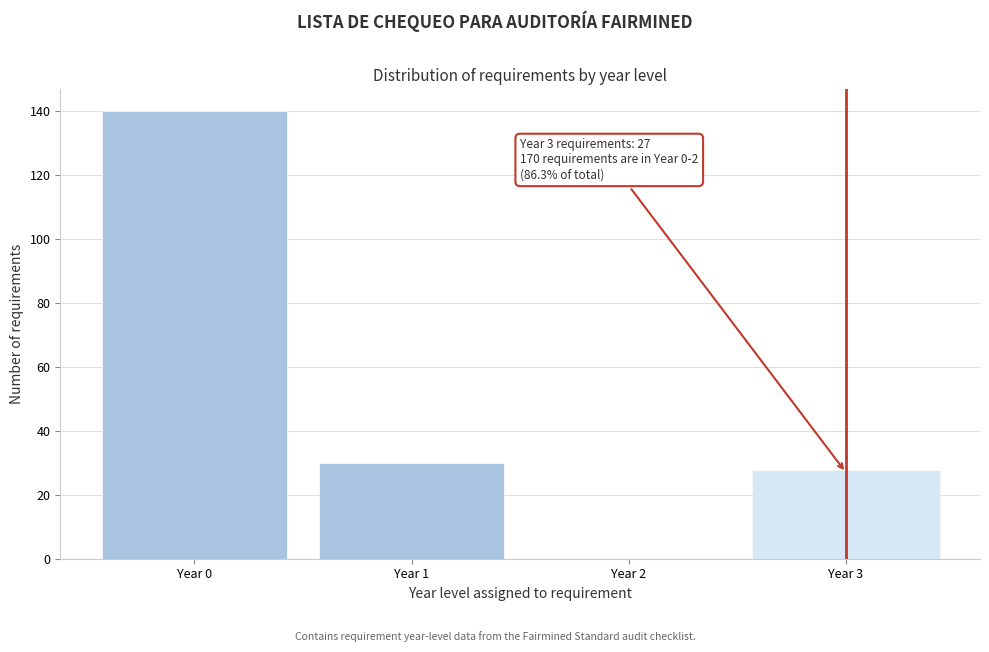

Reading right to left, extract all data points from this chart.

Year 3=27	Year 2=0	Year 1=30	Year 0=140